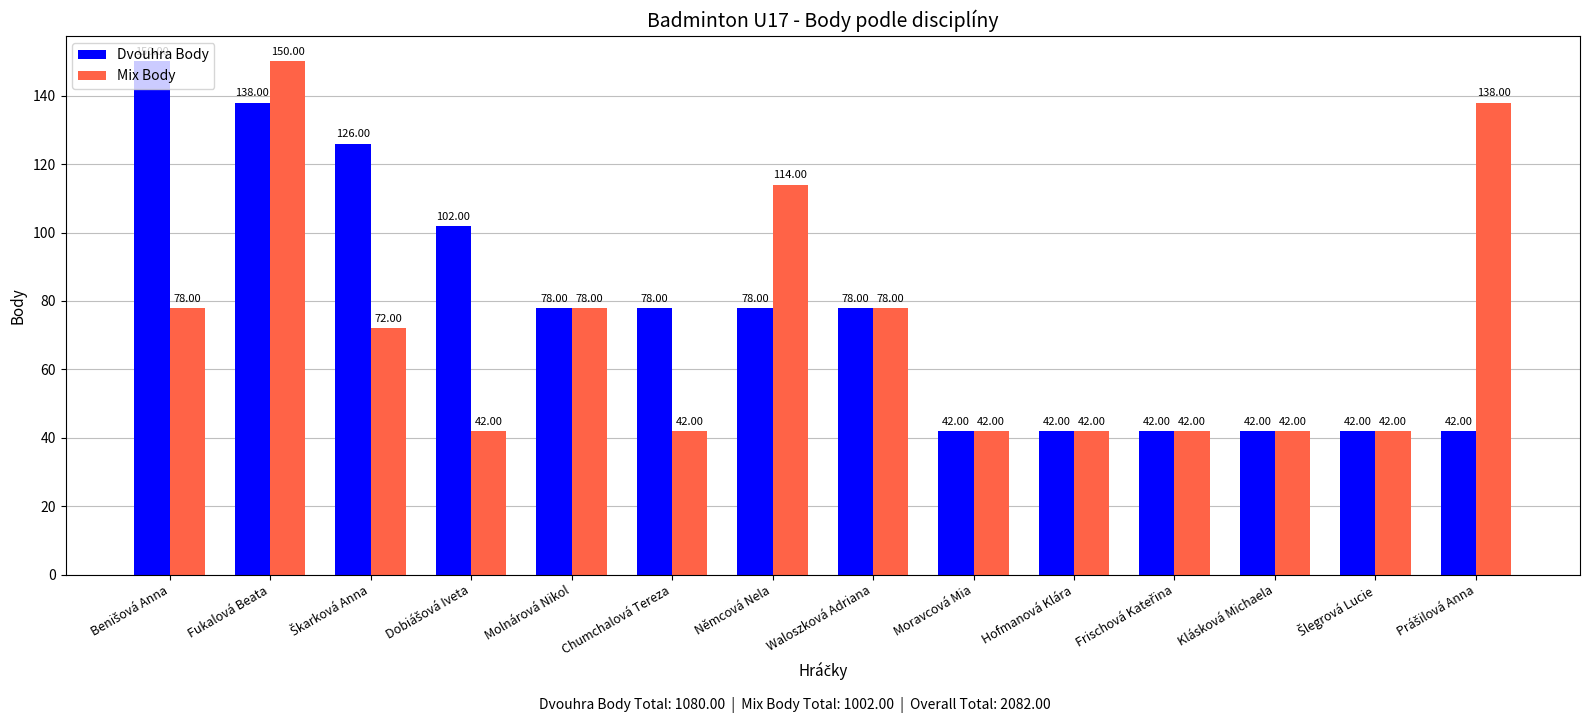

What is the sum of the Mix Body values at Waloszková Adriana and Moravcová Mia?

120